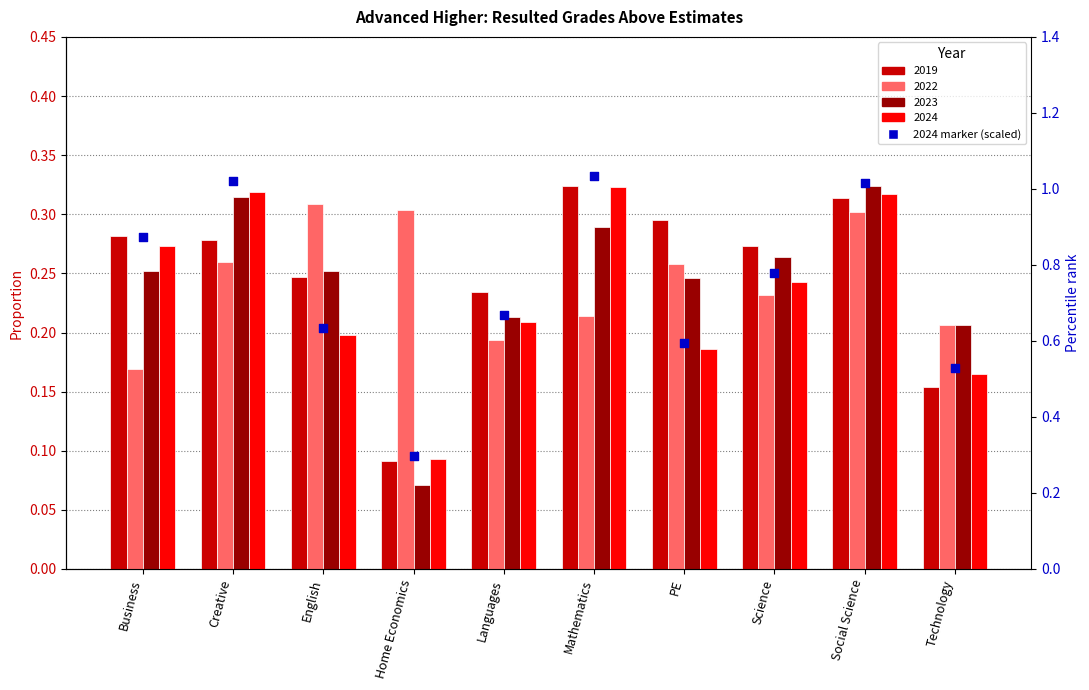

What is the change in value from Home Economics to Science?

+0.5